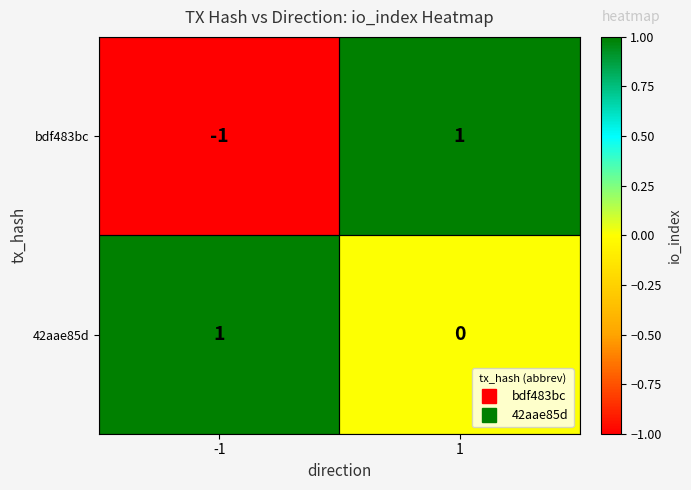

Is it true that 42aae85d equals 0 at 1?

True